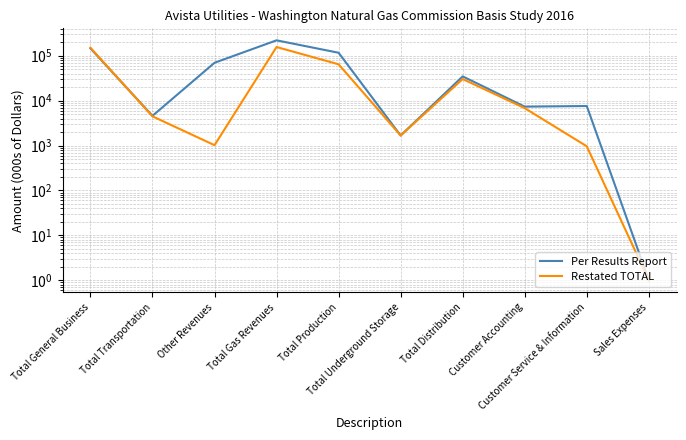

After their last crossing, which series has the higher values: Restated TOTAL or Per Results Report?

Per Results Report